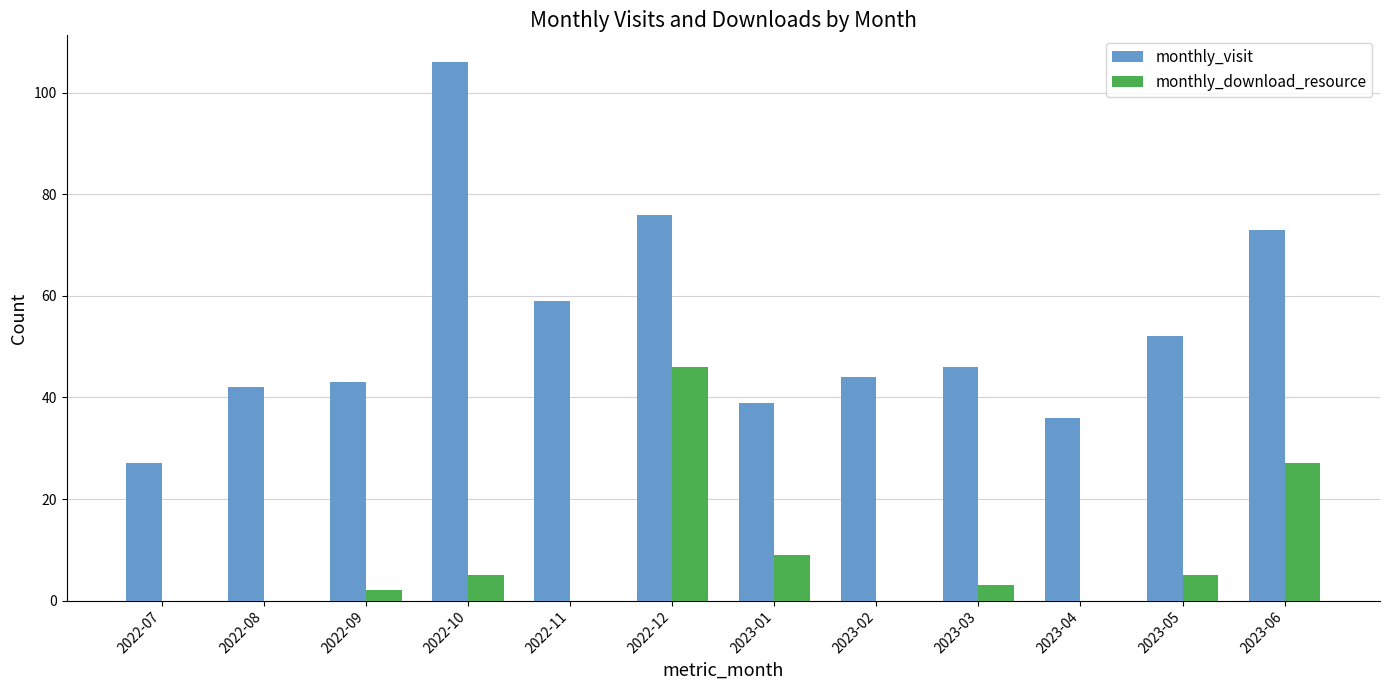

Which series has the largest total across all categories?

monthly_visit